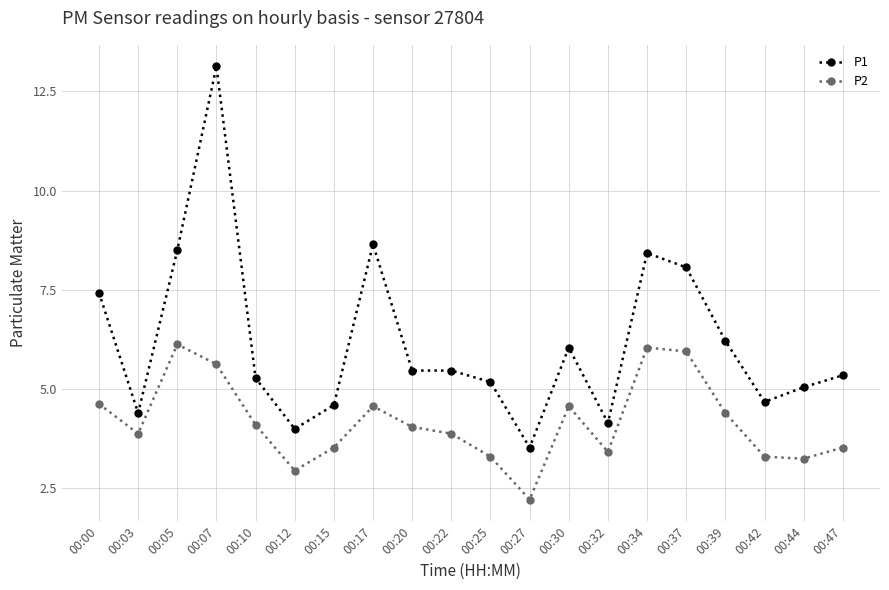

True or false: P2 and P1 cross at least once.

False